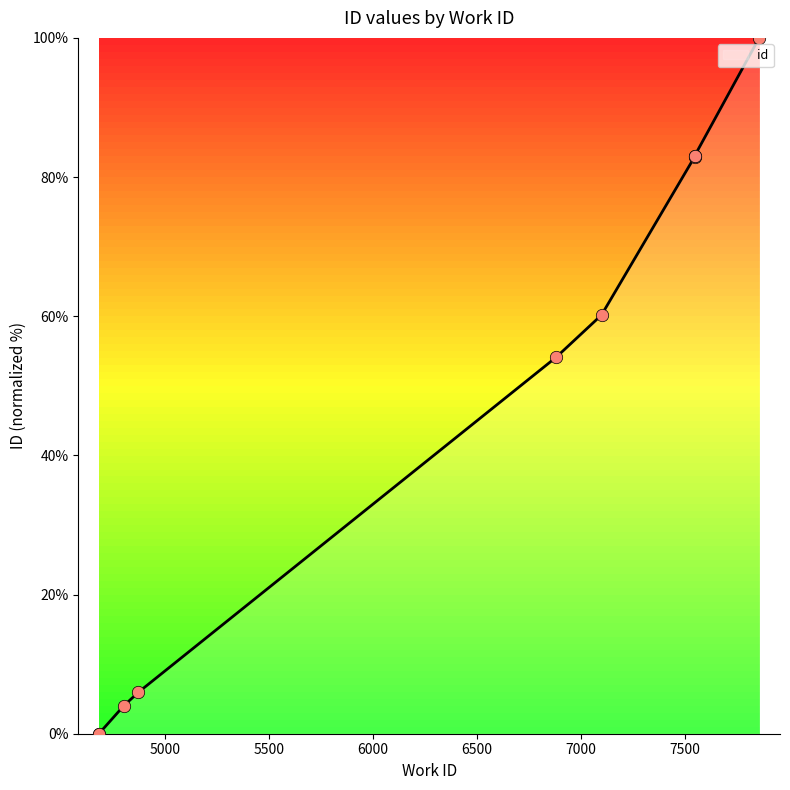

What is the change in value from 4873 to 6882?

+48.2